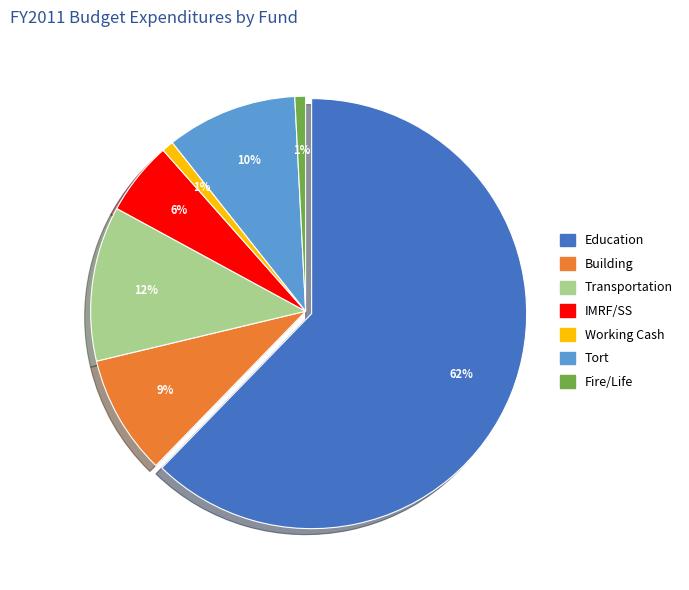

What is the majority slice?

Education